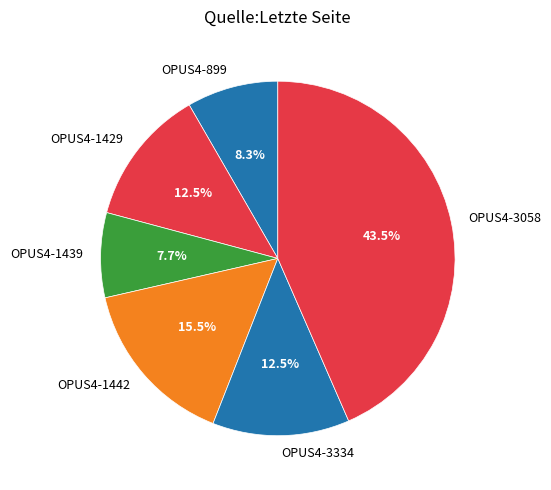

Is it true that OPUS4-3058 is 36% of the pie?

False